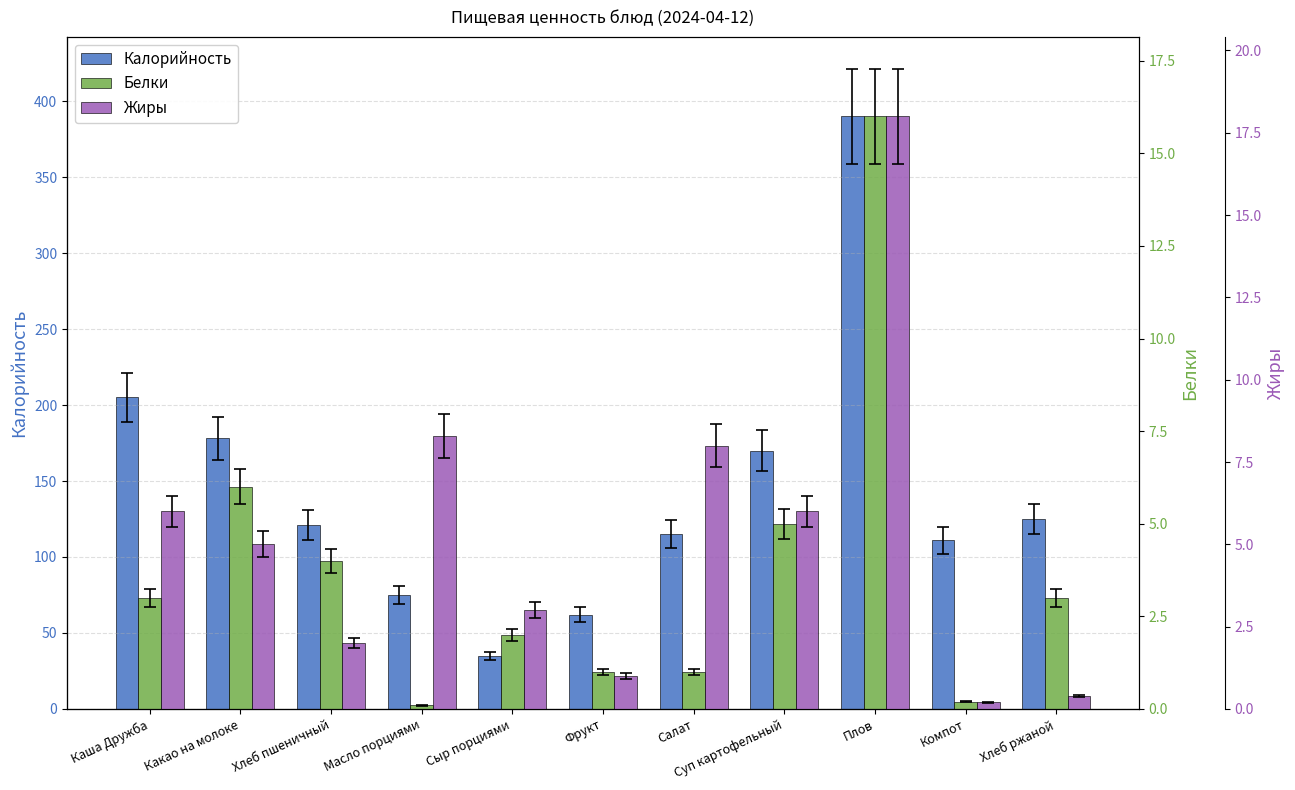

What is the maximum value shown in the chart?

390.0